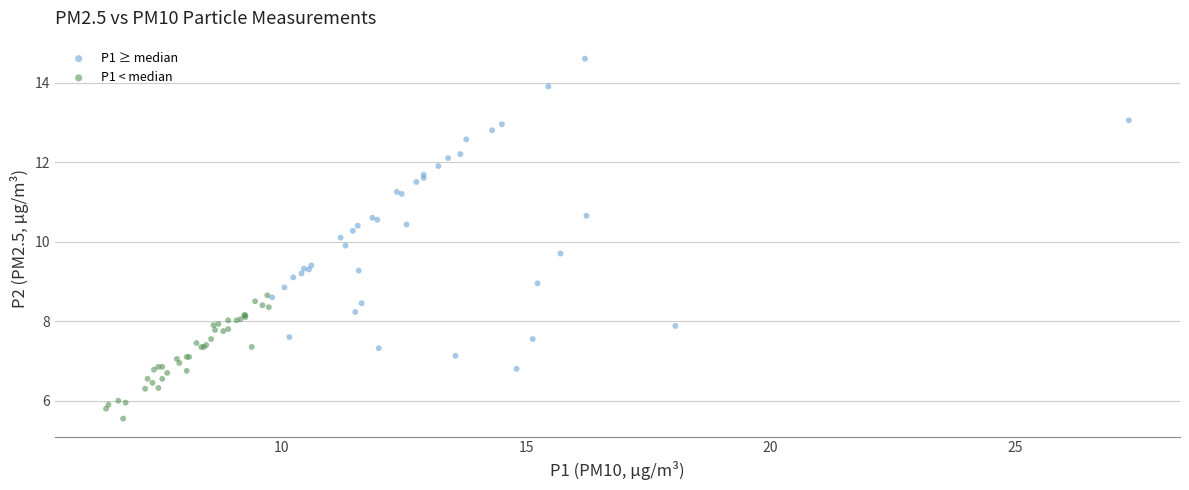

Which series reaches the minimum Y coordinate?

P1 < median